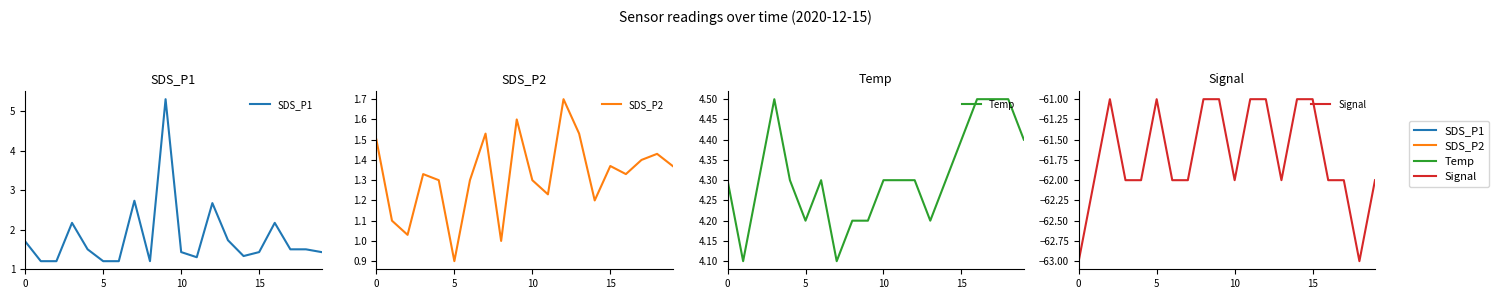

How many interior local peaks does the Signal series have?

2